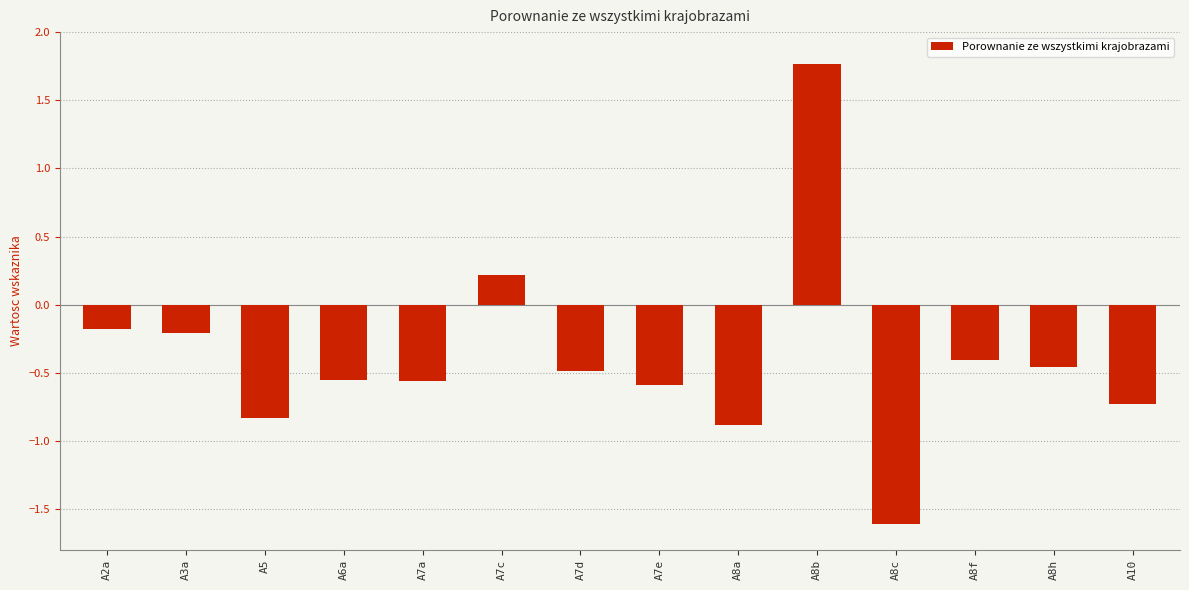

What is the value of the 10th bar from the left?

1.8